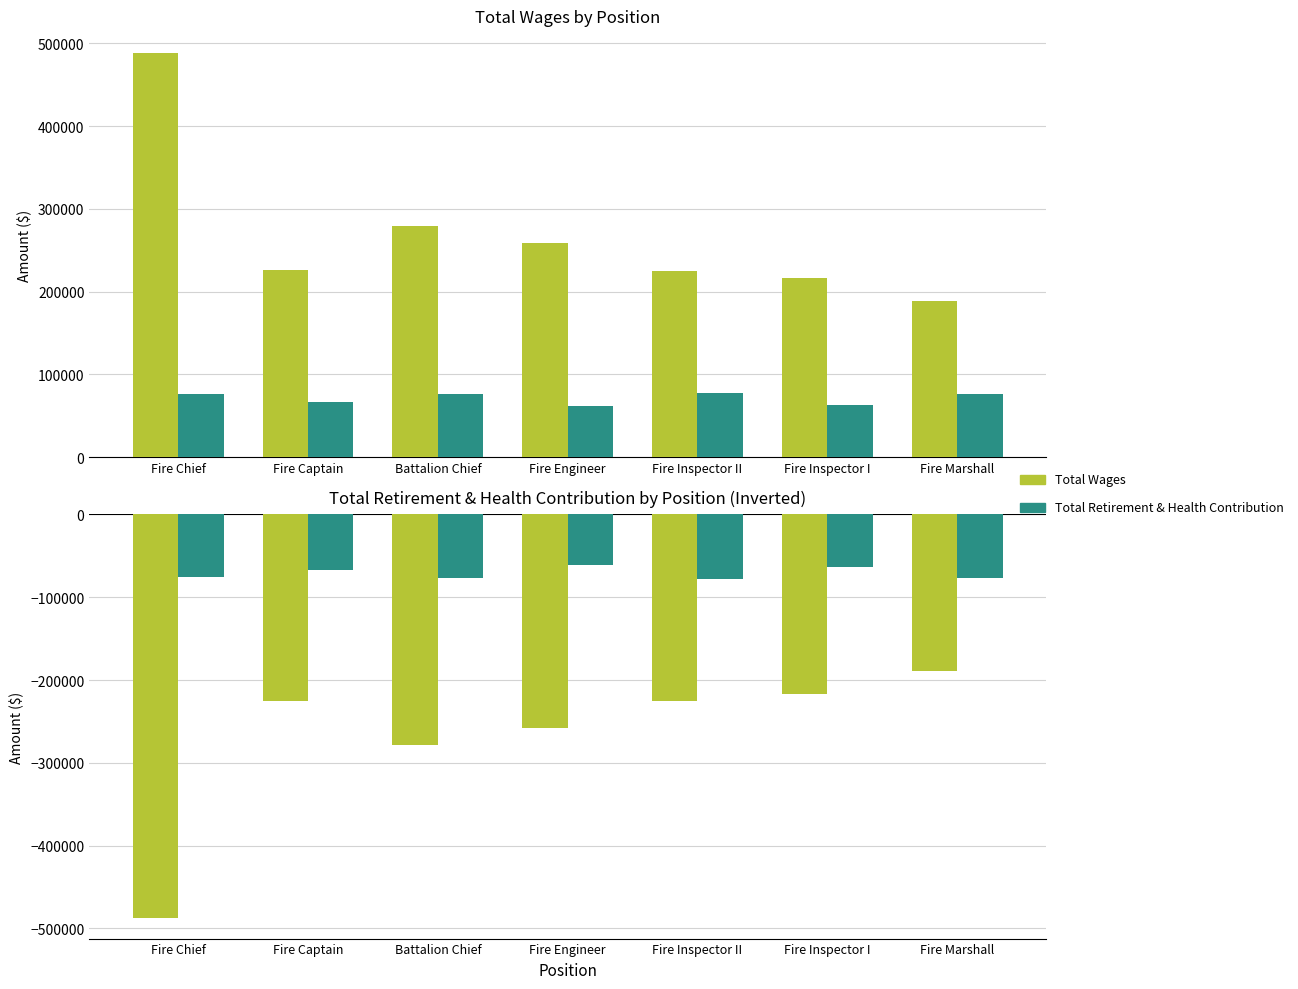

What is the difference between the Total Wages values at Battalion Chief and Fire Inspector I?

62265